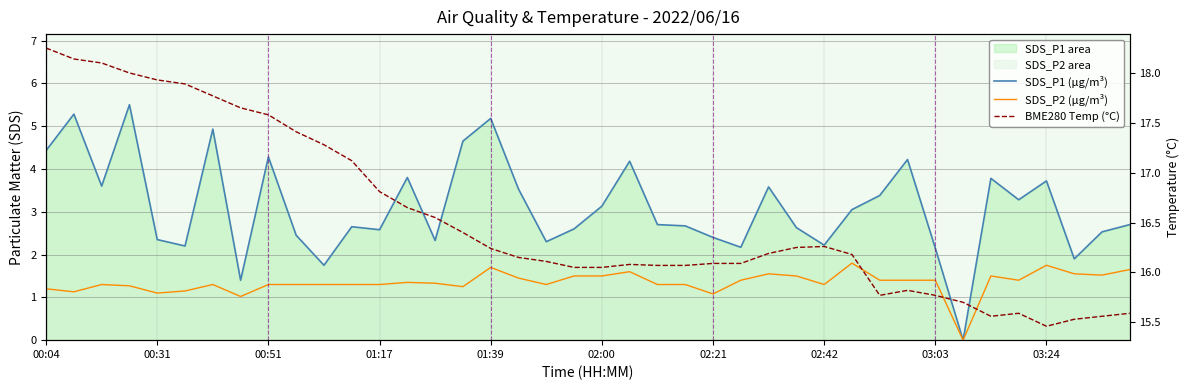

How many lines are shown in the chart?

3